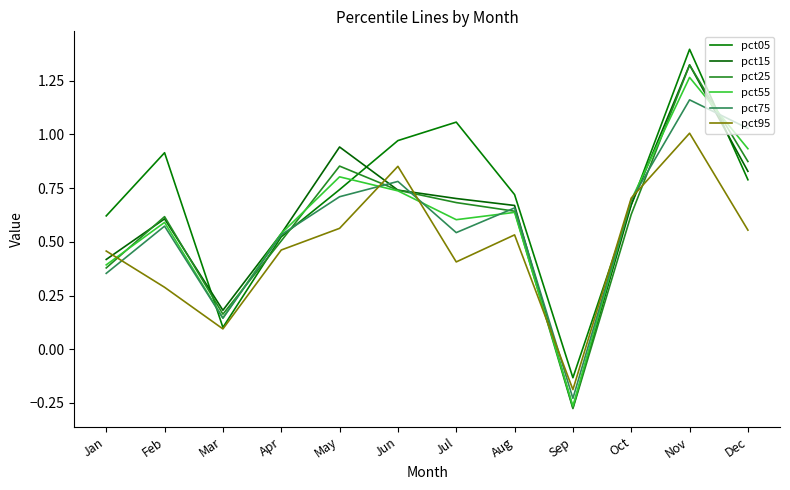

Reading left to right, list all the values displayed in this chart.

pct05: Jan=0.6	Feb=0.9	Mar=0.1	Apr=0.5	May=0.7	Jun=1.0	Jul=1.1	Aug=0.7	Sep=-0.1	Oct=0.7	Nov=1.4	Dec=0.8
pct15: Jan=0.4	Feb=0.6	Mar=0.2	Apr=0.5	May=0.9	Jun=0.7	Jul=0.7	Aug=0.7	Sep=-0.3	Oct=0.7	Nov=1.3	Dec=0.8
pct25: Jan=0.4	Feb=0.6	Mar=0.2	Apr=0.5	May=0.9	Jun=0.7	Jul=0.7	Aug=0.6	Sep=-0.3	Oct=0.6	Nov=1.3	Dec=0.9
pct55: Jan=0.4	Feb=0.6	Mar=0.1	Apr=0.5	May=0.8	Jun=0.7	Jul=0.6	Aug=0.6	Sep=-0.3	Oct=0.7	Nov=1.3	Dec=0.9
pct75: Jan=0.4	Feb=0.6	Mar=0.1	Apr=0.5	May=0.7	Jun=0.8	Jul=0.5	Aug=0.7	Sep=-0.2	Oct=0.7	Nov=1.2	Dec=1.0
pct95: Jan=0.5	Feb=0.3	Mar=0.1	Apr=0.5	May=0.6	Jun=0.9	Jul=0.4	Aug=0.5	Sep=-0.2	Oct=0.7	Nov=1.0	Dec=0.6